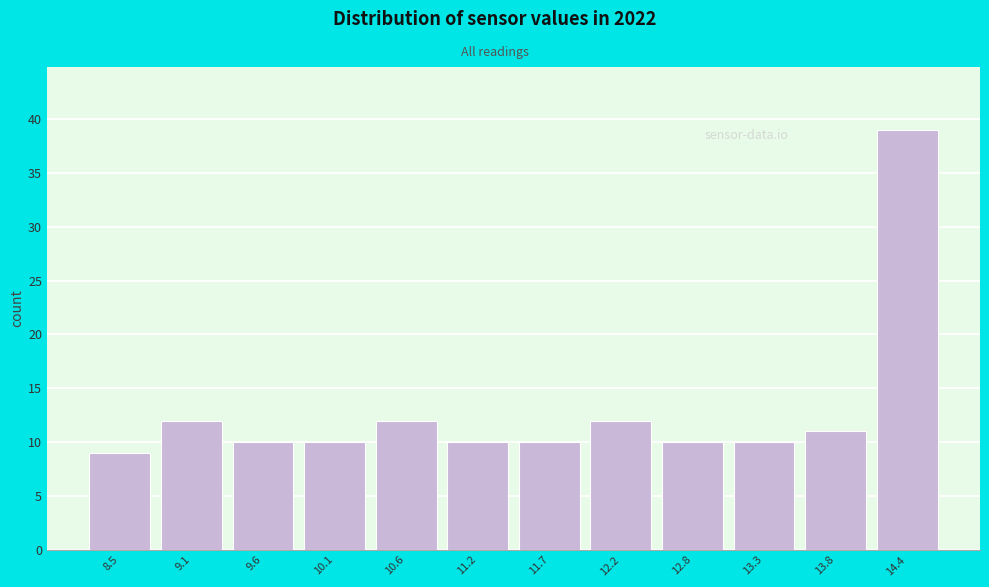

Over which range of the x-axis is the bar tallest?

14.1 to 14.7